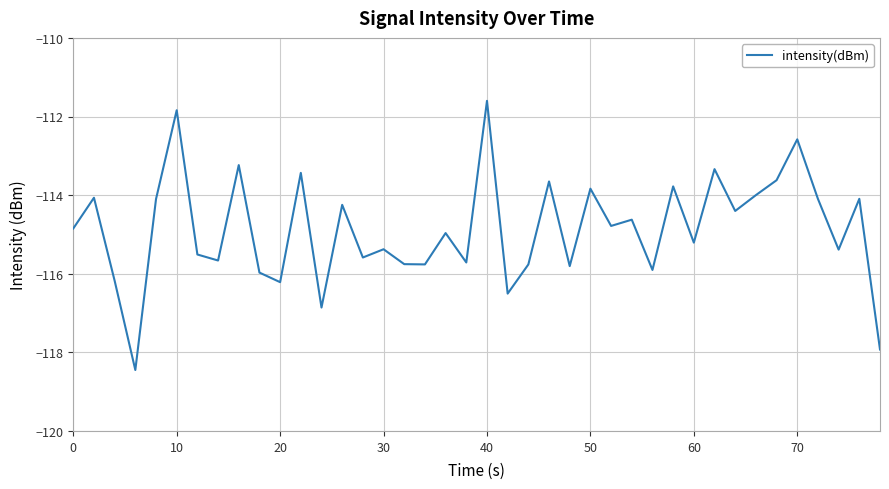

What is the maximum value shown in the chart?

-111.6